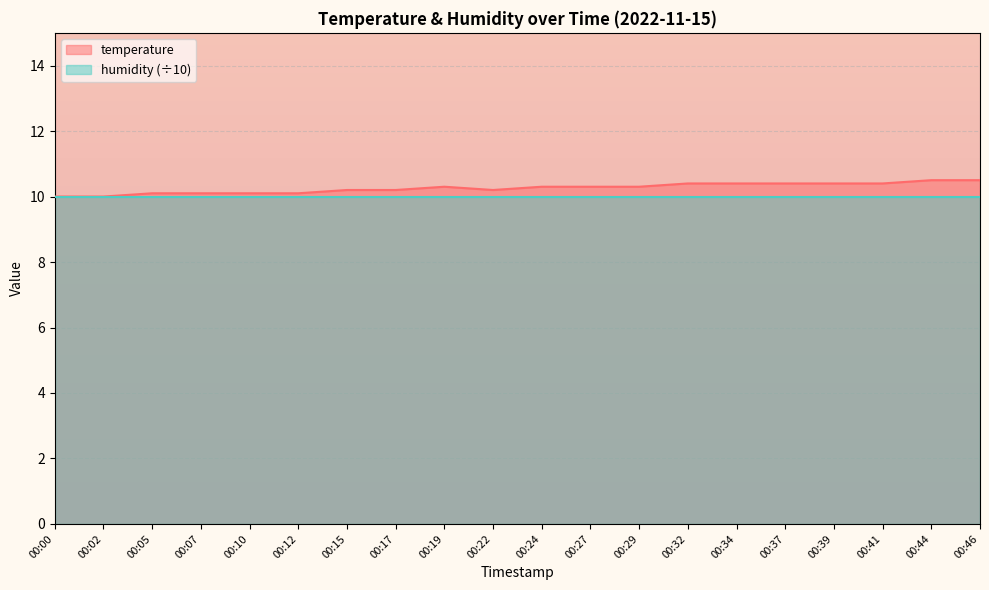

What is the smallest value displayed?

10.0